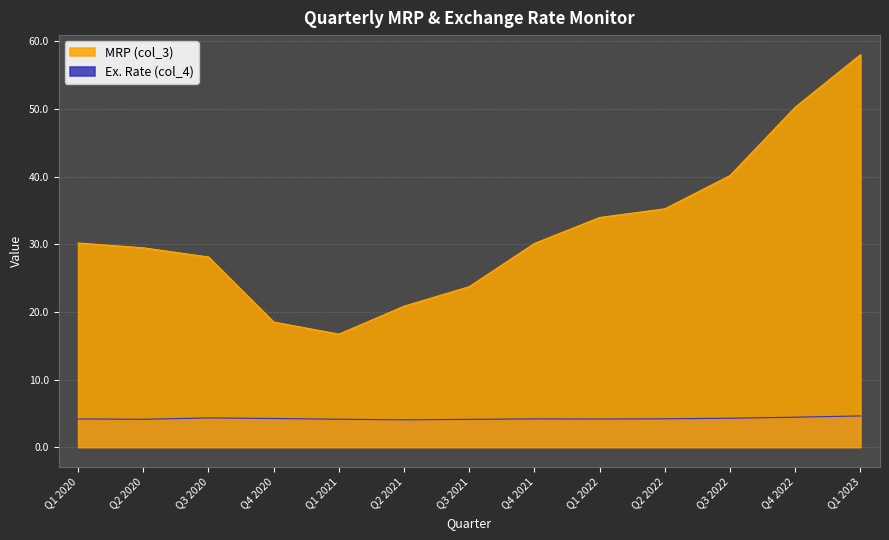

What is the difference between the MRP (col_3) values at Q2 2022 and Q4 2022?

15.0